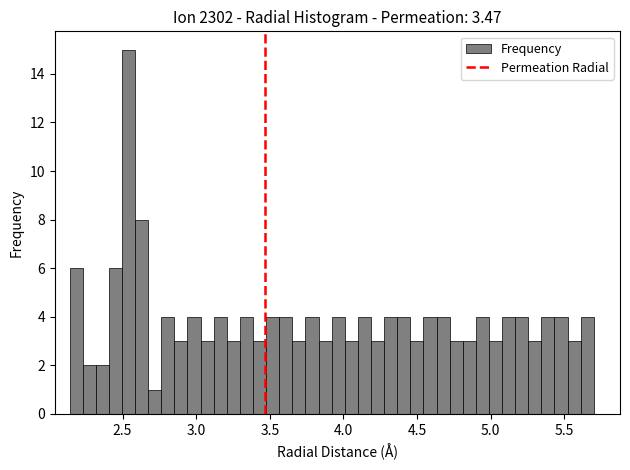

Read against the x-axis, roughly where is the centre of the tallest bar?

2.55